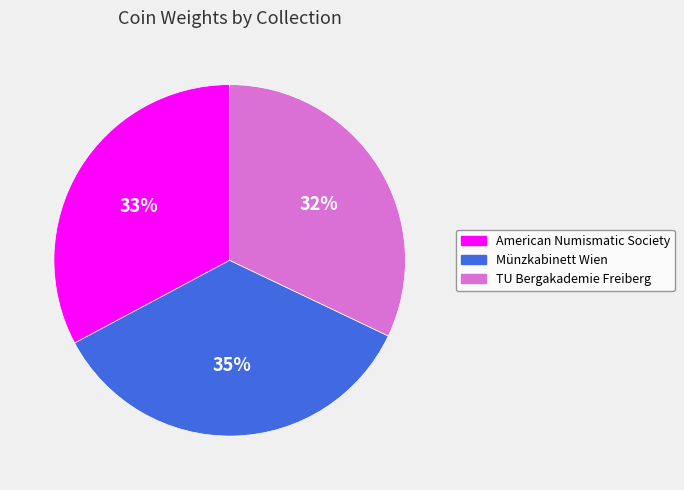

What is the smallest slice in the pie chart?

TU Bergakademie Freiberg